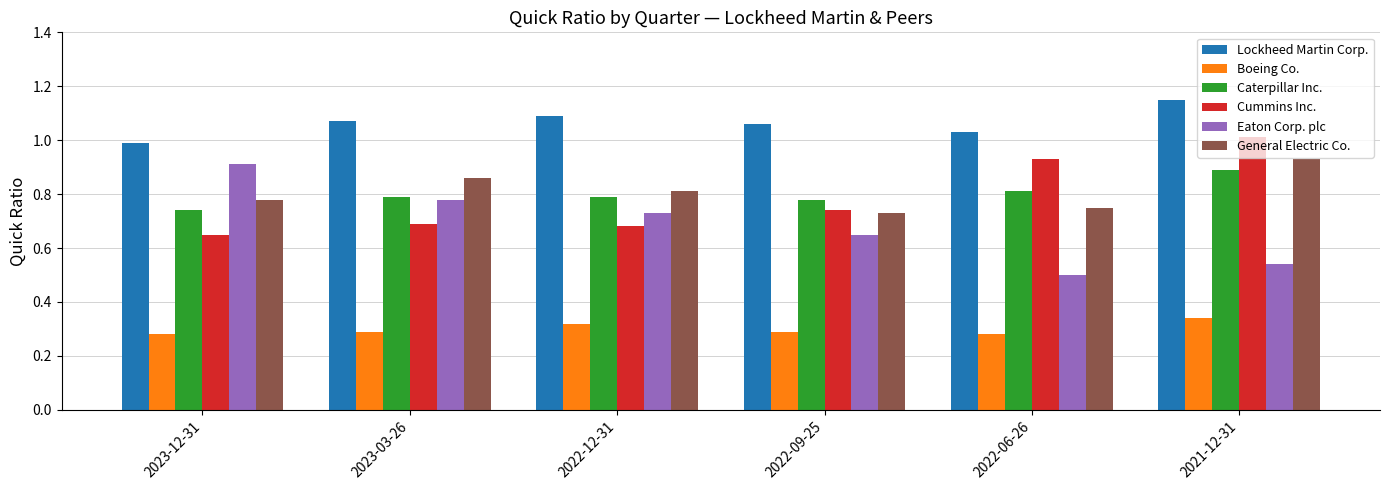

At which label does Cummins Inc. reach its minimum?

2023-12-31